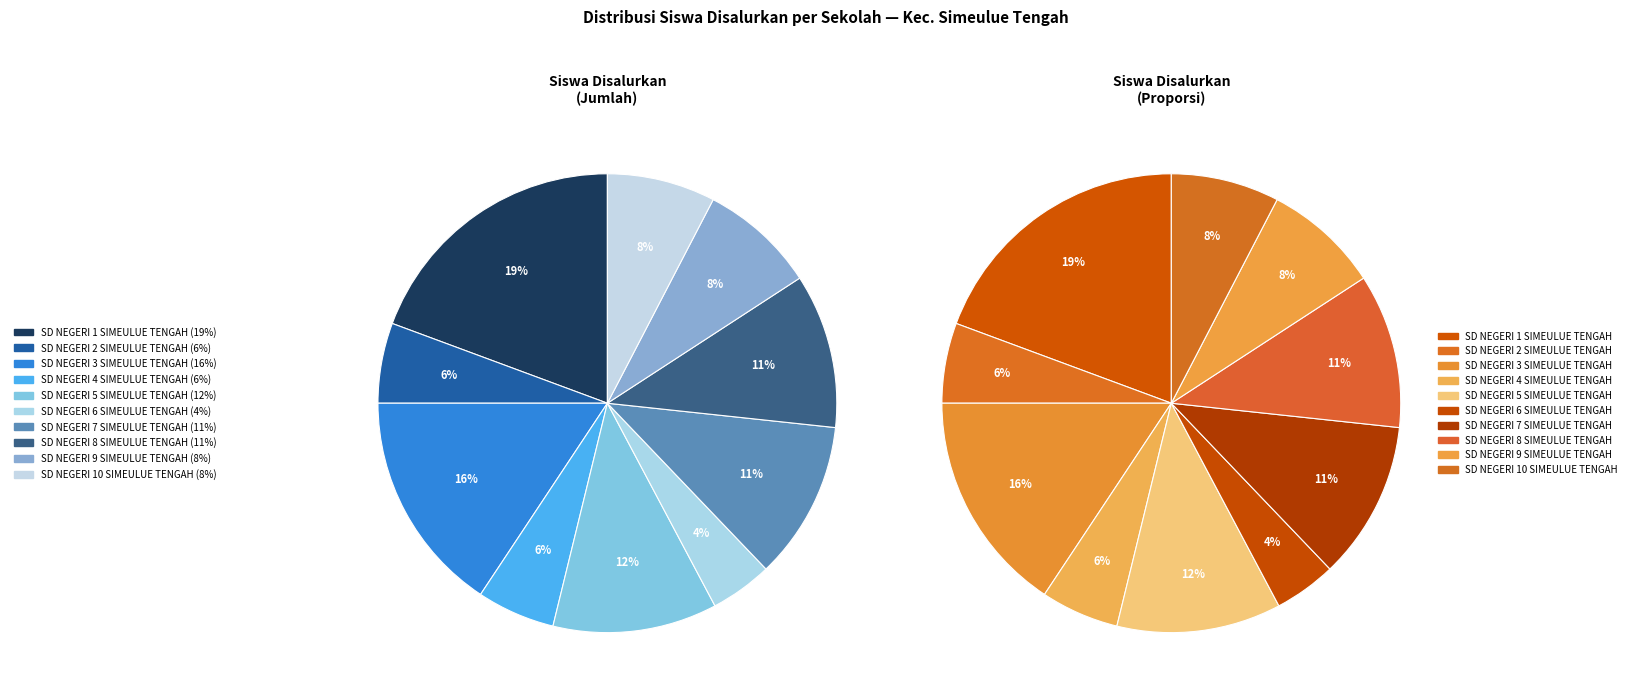

Does SD NEGERI 7 SIMEULUE TENGAH account for over 50% of the chart?

No